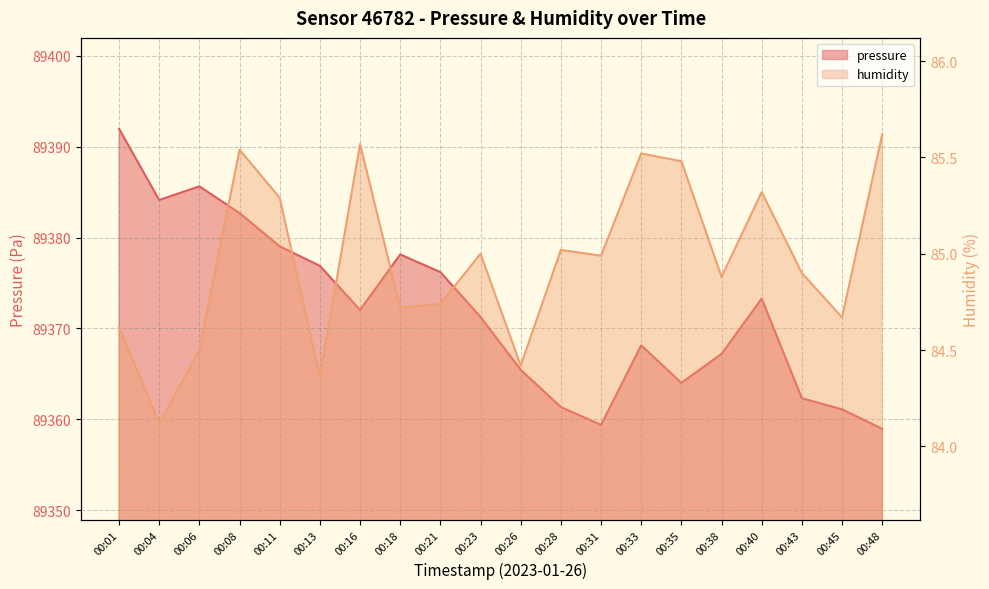

List the series in order of their peak value, lowest first.

humidity, pressure